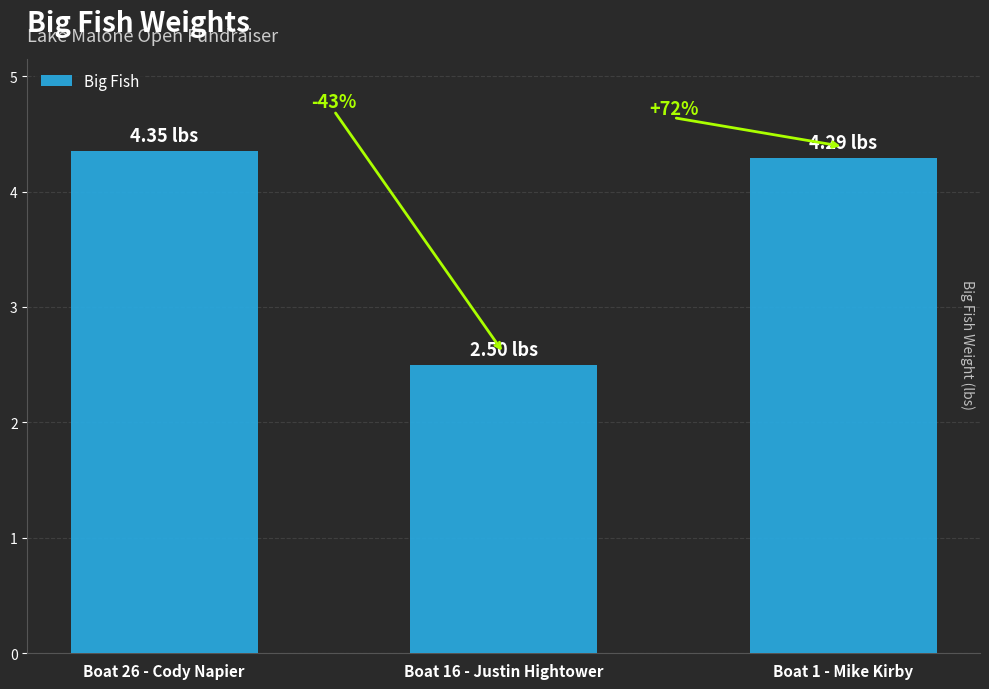

How many bars are there in total?

3